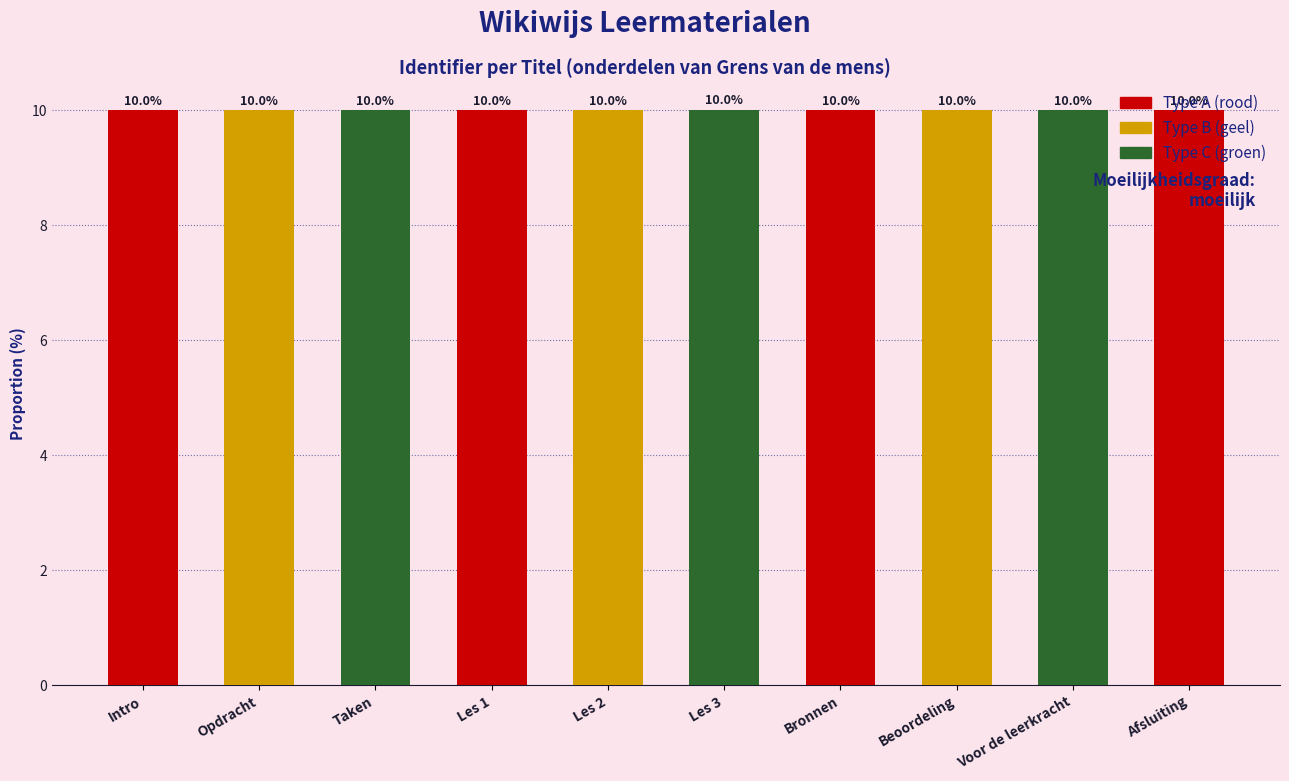

Reading left to right, transcribe all the data shown in this chart.

Intro=10.0	Opdracht=10.0	Taken=10.0	Les 1=10.0	Les 2=10.0	Les 3=10.0	Bronnen=10.0	Beoordeling=10.0	Voor de leerkracht=10.0	Afsluiting=10.0